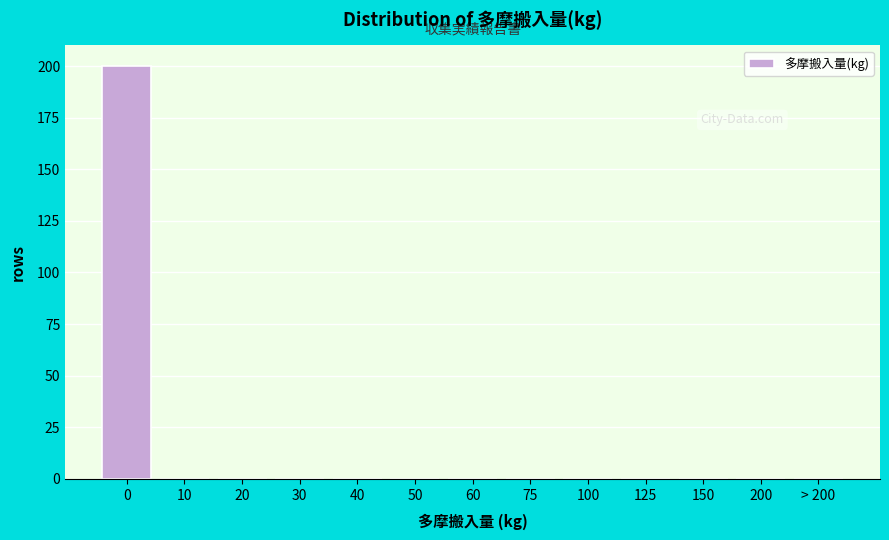

Reading left to right, extract all data points from this chart.

0=200	10=0	20=0	30=0	40=0	50=0	60=0	75=0	100=0	125=0	150=0	200=0	> 200=0